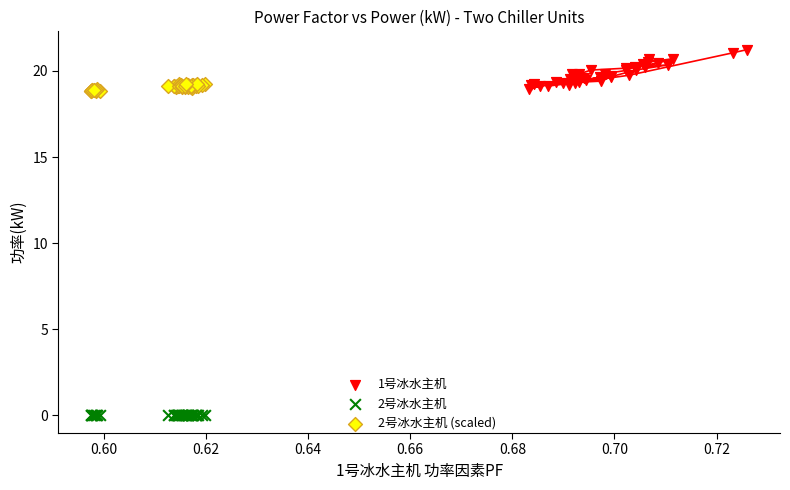

Which series has the widest spread of Y values?

1号冰水主机